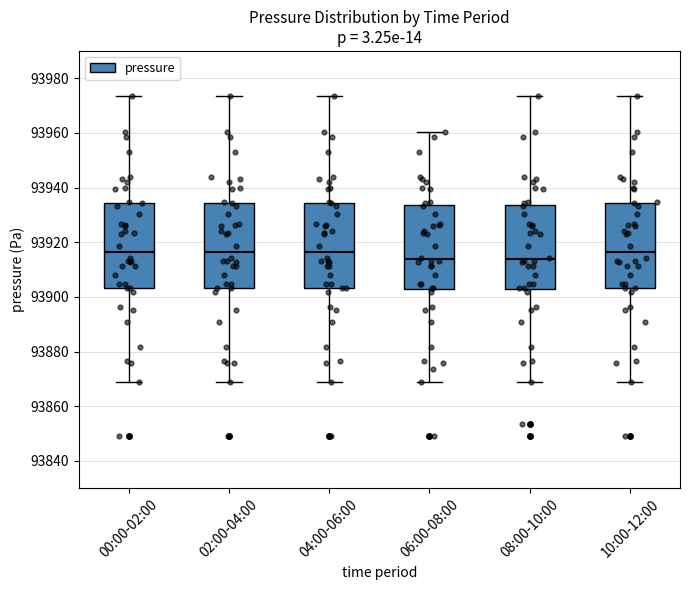

Where is the upper edge of the box for 02:00-04:00 on the y-axis? The values are not printed on the chart, so give them approximately, as read against the axis.

93934